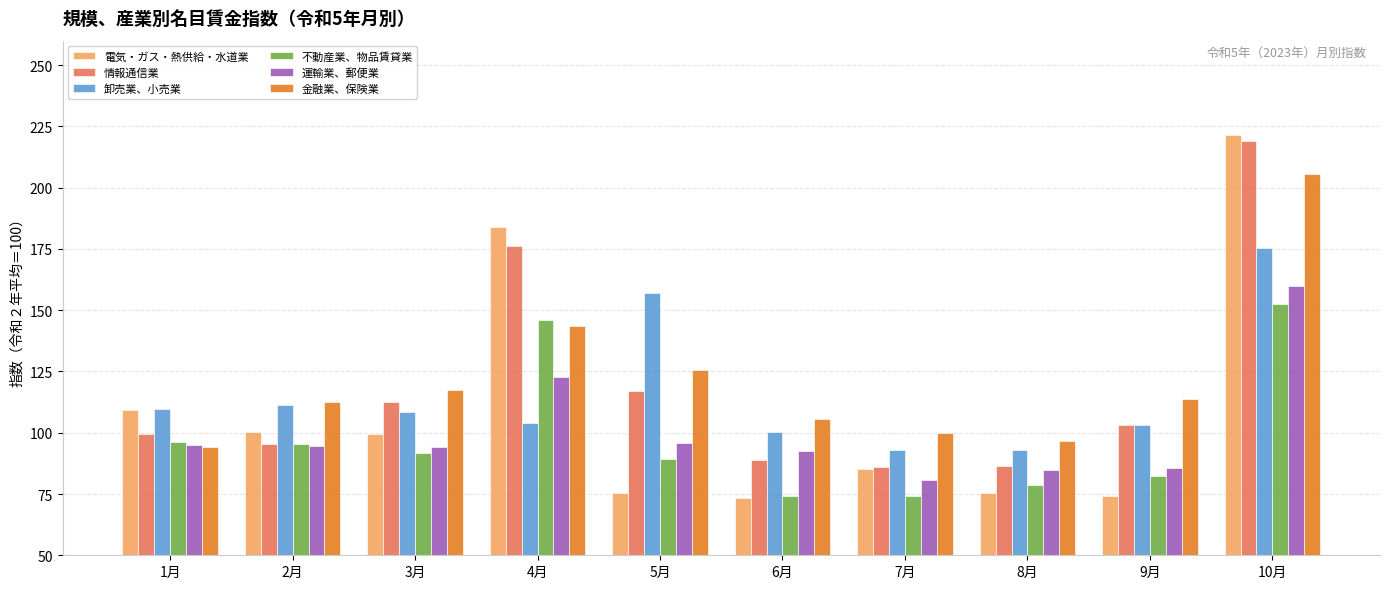

At which category is the sum across all series the highest?

10月